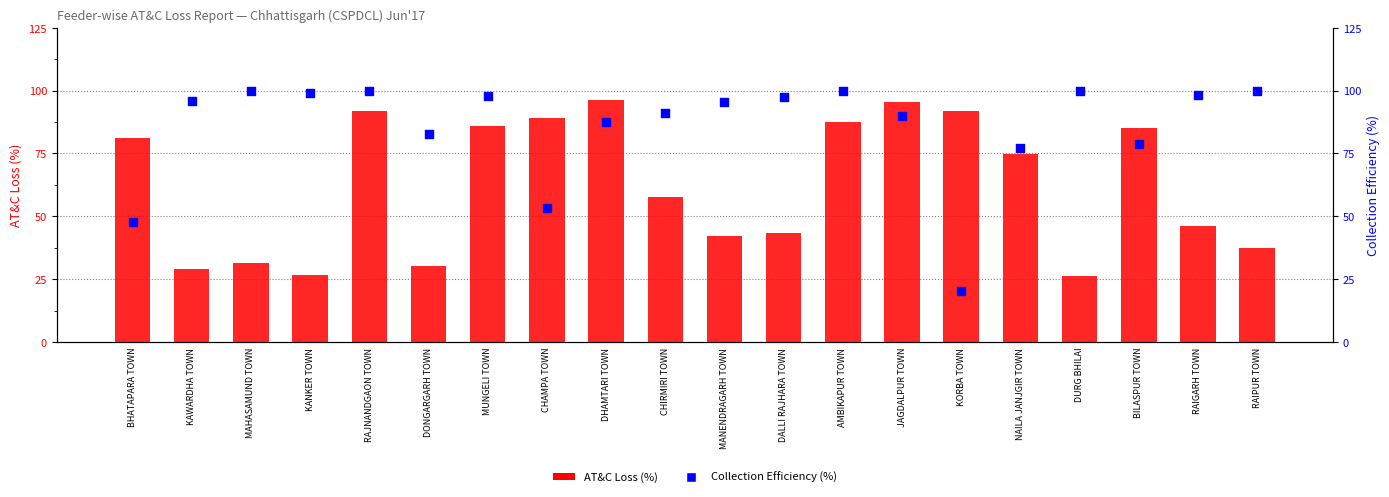

What is the total value across all series at BILASPUR TOWN?

163.6